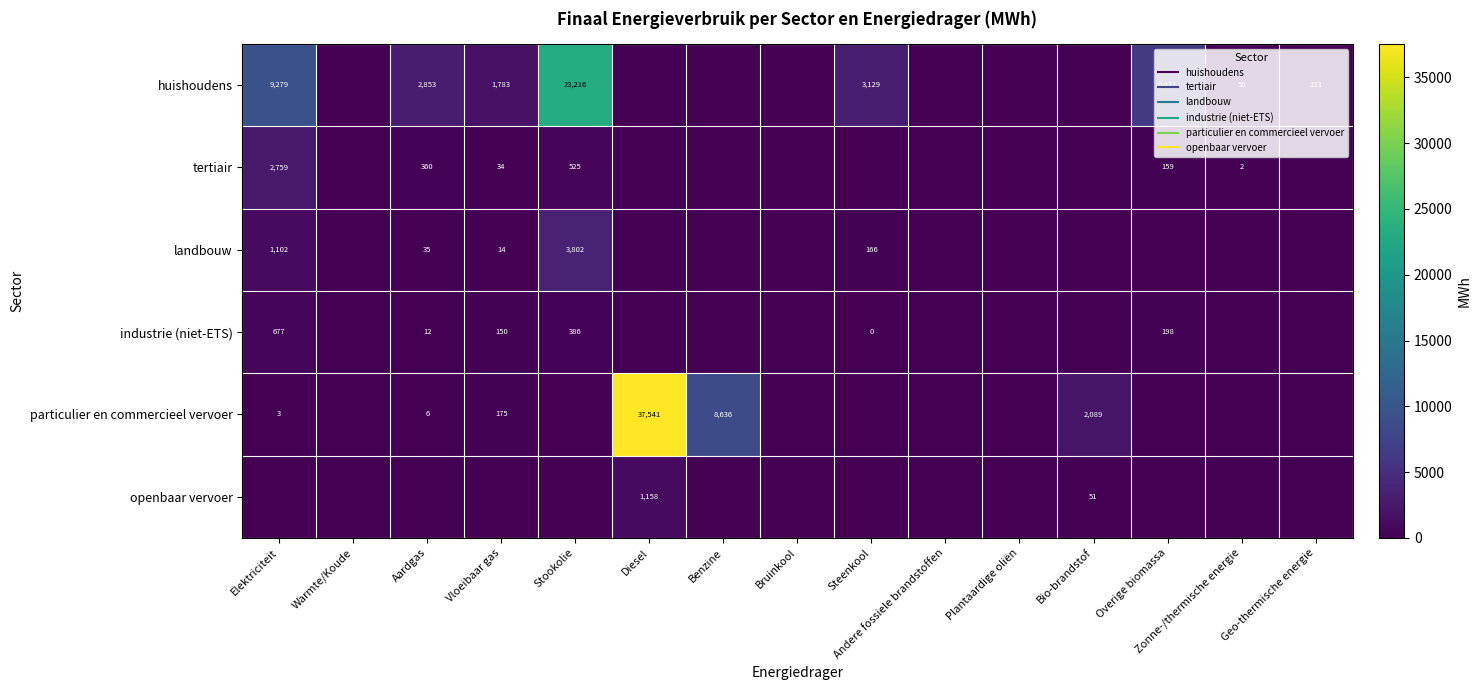

Between Stookolie and Andere fossiele brandstoffen, which is larger?

Stookolie